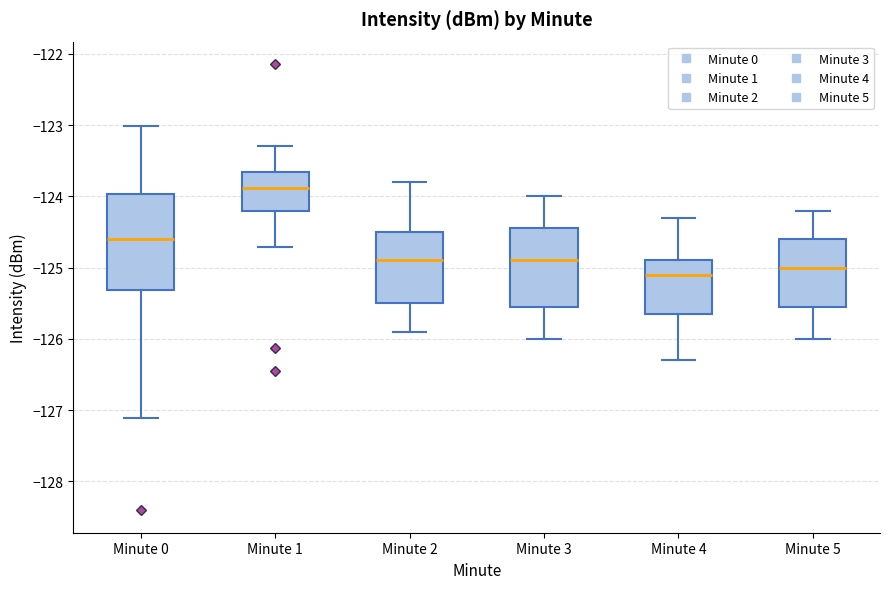

Reading left to right, transcribe this box plot: for each box, give where its median line is, the range the box spans, and where its two whiskers end, as read against the y-axis. The values are not printed on the chart, so give them approximately, as read against the axis.

Minute 0: median -124.6, box -125.3 to -124.0, whiskers -127.1 to -123.0
Minute 1: median -123.9, box -124.2 to -123.7, whiskers -124.7 to -123.3
Minute 2: median -124.9, box -125.5 to -124.5, whiskers -125.9 to -123.8
Minute 3: median -124.9, box -125.5 to -124.4, whiskers -126.0 to -124.0
Minute 4: median -125.1, box -125.6 to -124.9, whiskers -126.3 to -124.3
Minute 5: median -125.0, box -125.5 to -124.6, whiskers -126.0 to -124.2